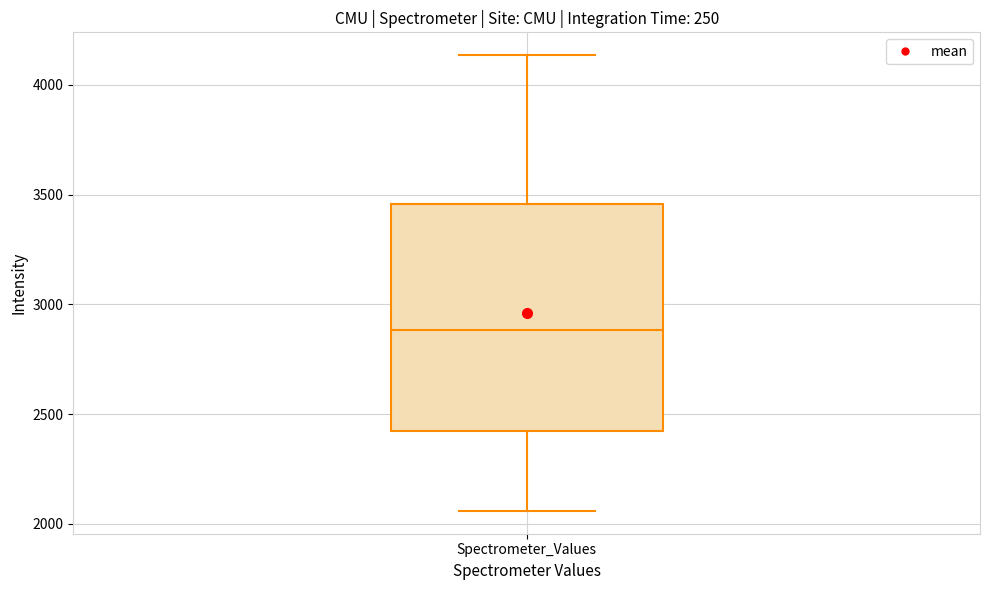

Read this box plot against the y-axis: the position of the median line, the range covered by the box, and the ends of both whiskers. The values are not printed on the chart, so give them approximately, as read against the axis.

median 2900, box 2400 to 3450, whiskers 2050 to 4150